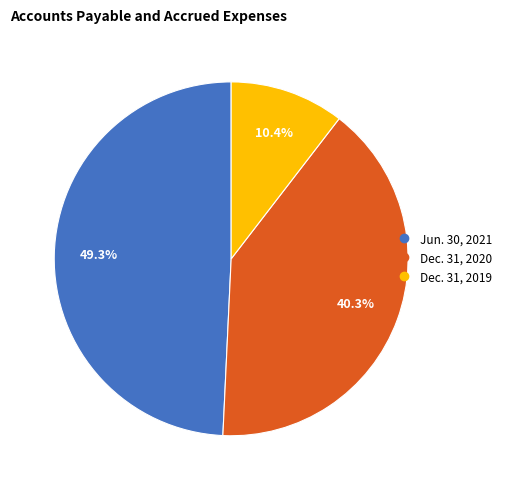

What percentage is the Jun. 30, 2021 slice, to the nearest percent?

49%